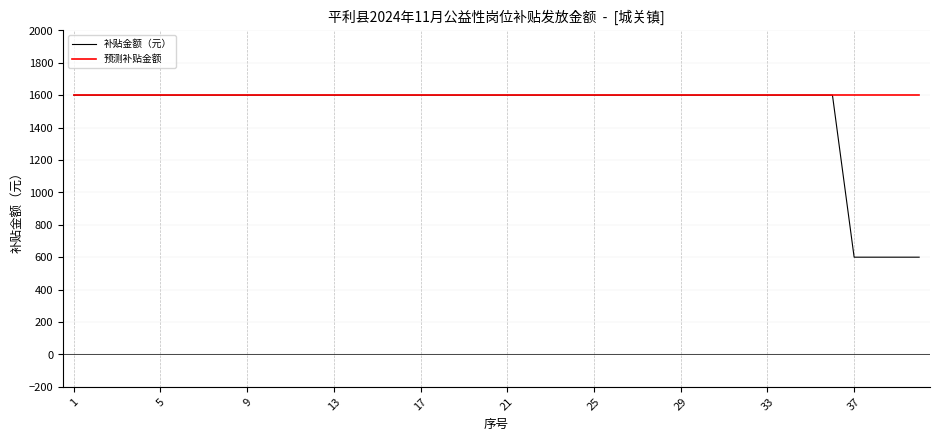

Does the chart have visible grid lines?

Yes